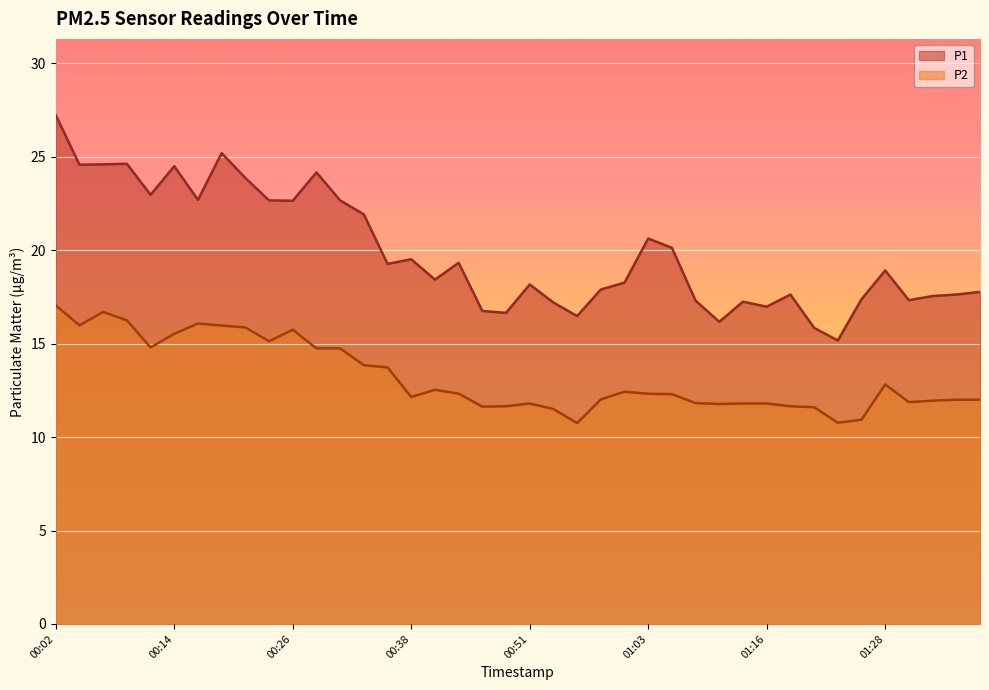

True or false: P2 and P1 intersect in this chart.

False